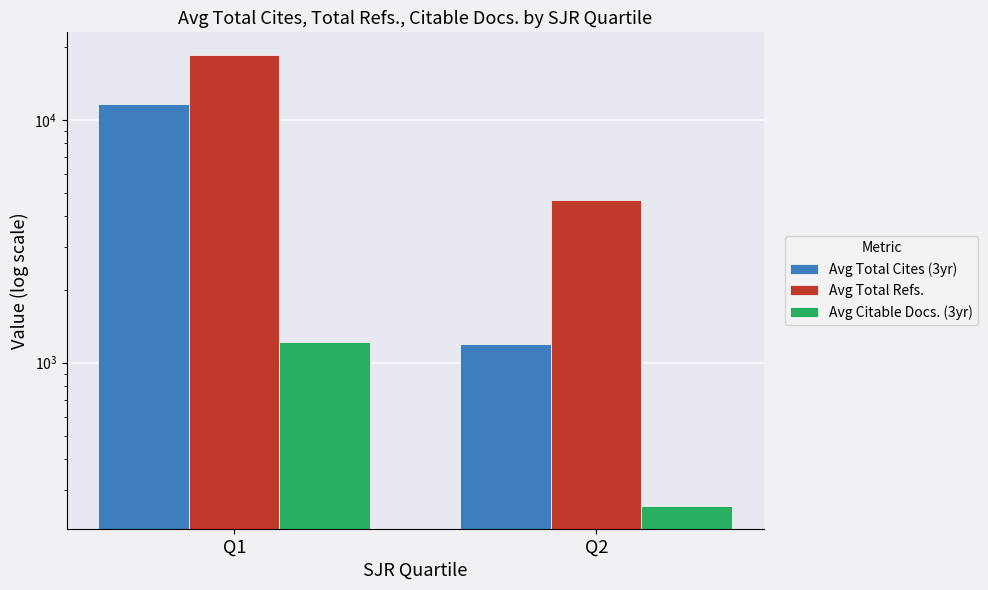

What is the sum of the Avg Total Cites (3yr) values at Q1 and Q2?

12806.8